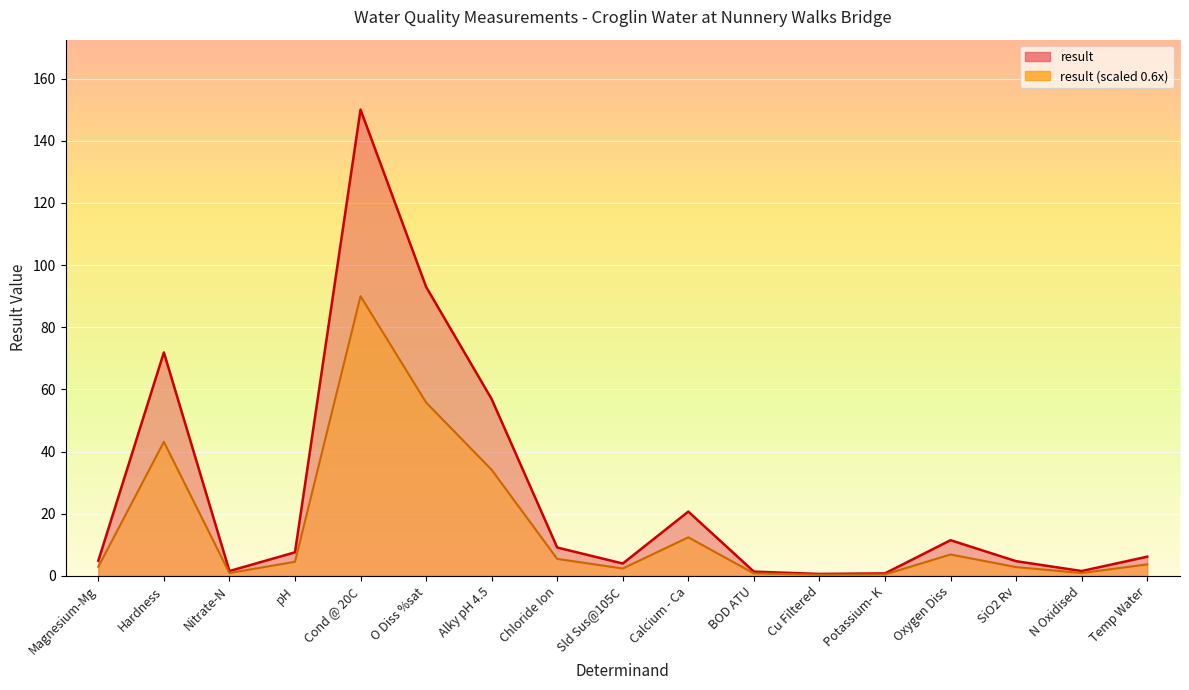

What is the highest value of the result_line2 series?

90.0